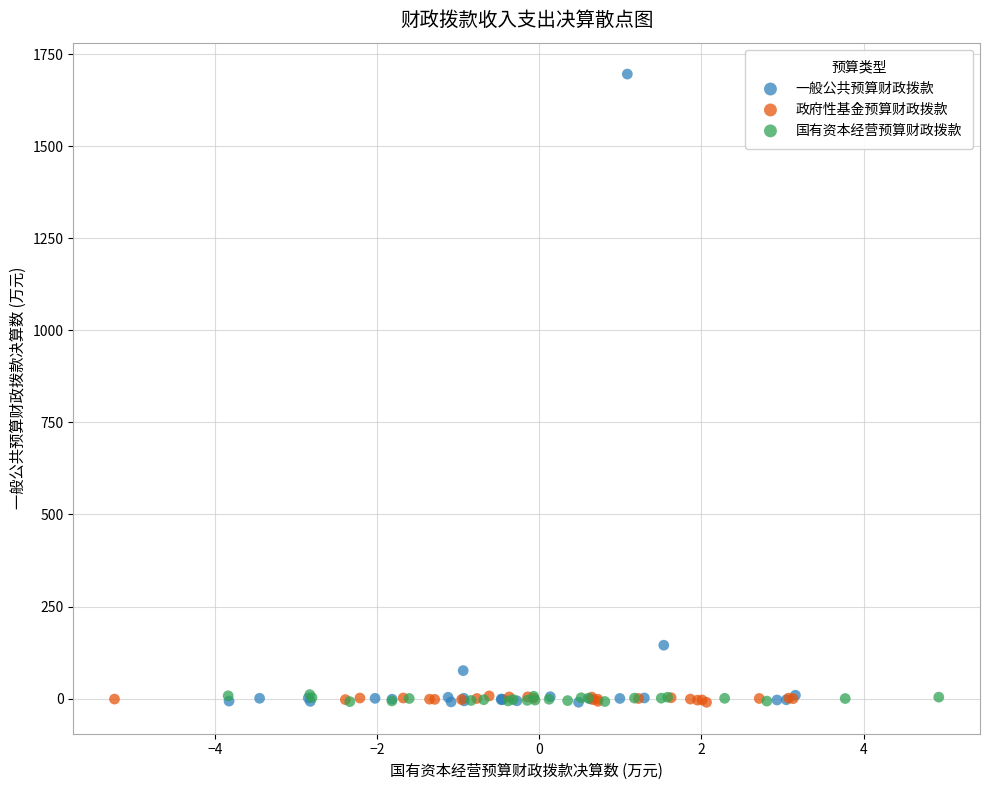

Which series reaches the maximum Y coordinate?

一般公共预算财政拨款